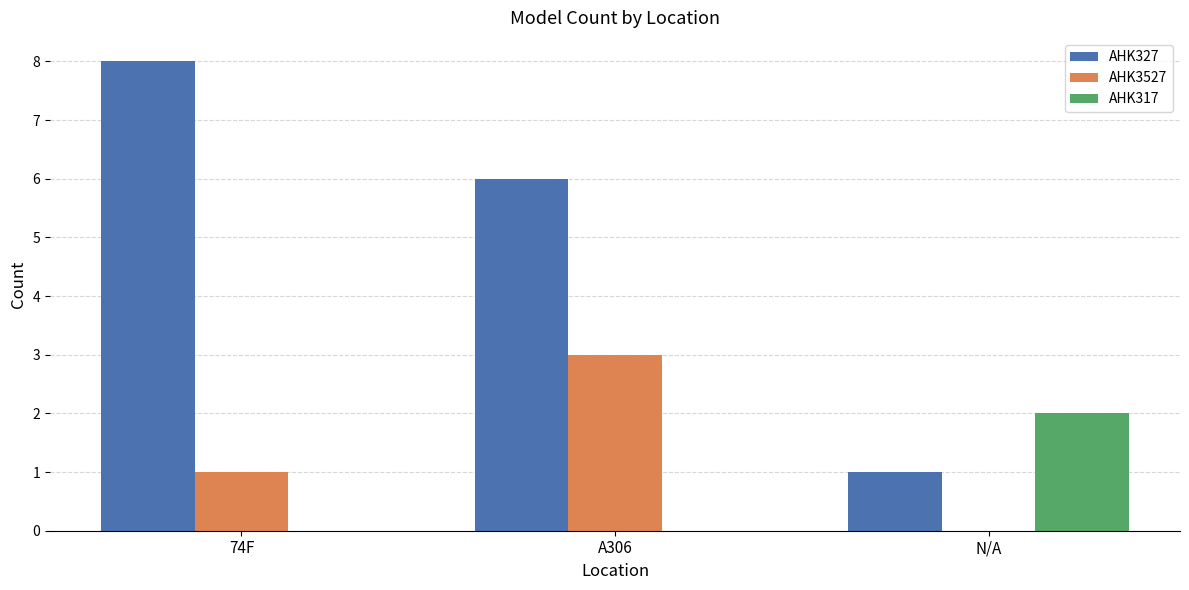

True or false: AHK3527 has a value of 1 at 74F.

True